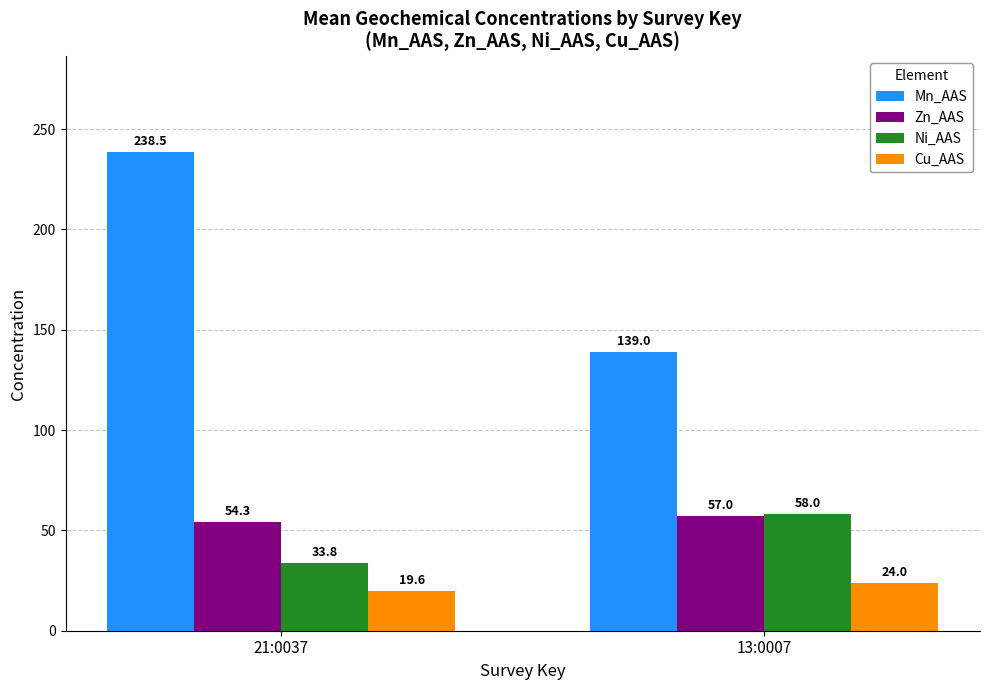

Which category has the highest value in the Mn_AAS series?

21:0037